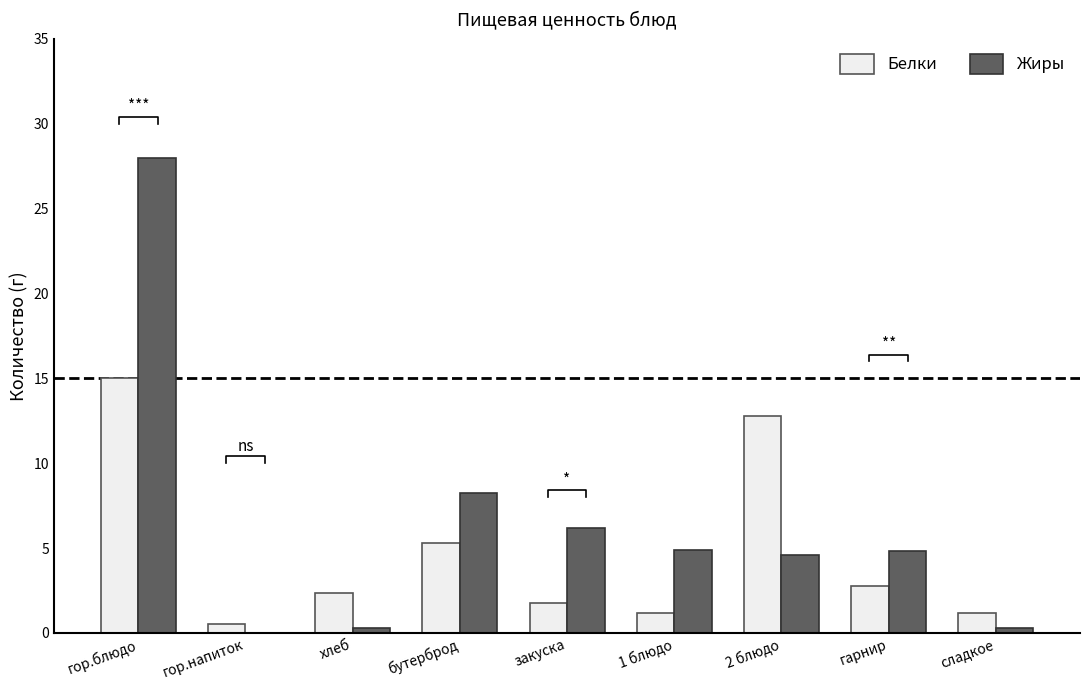

How many distinct data groups are displayed?

2